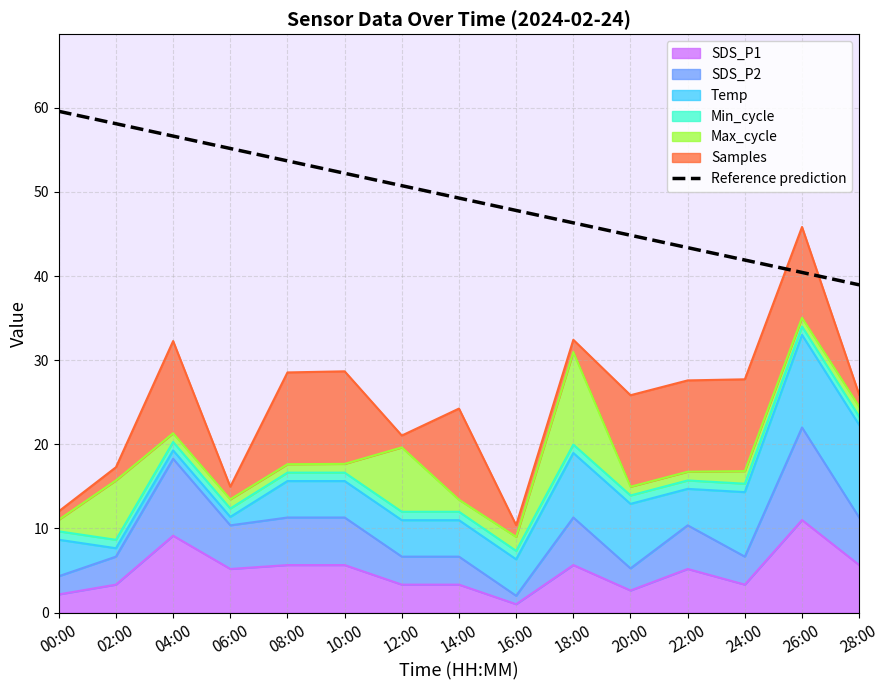

True or false: the data shows 49.3 at 14:00.

True